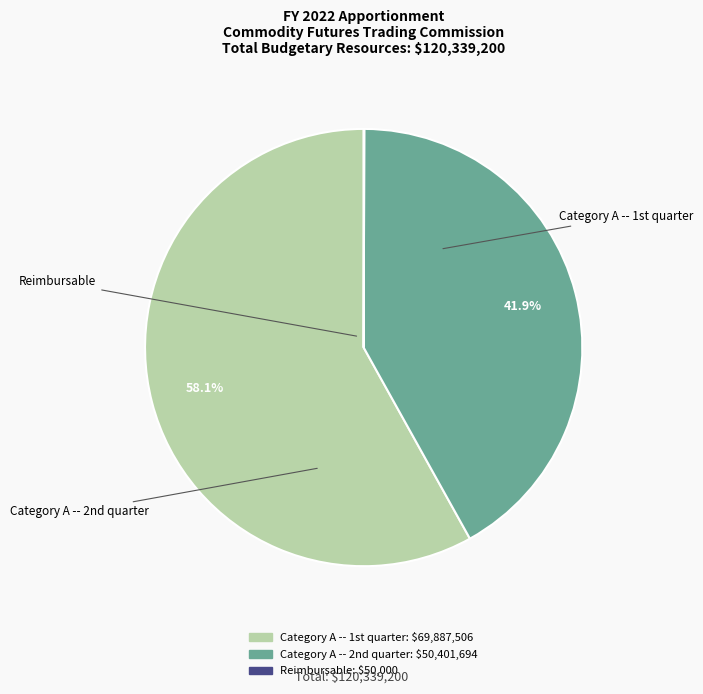

How many segments does this pie chart have?

3